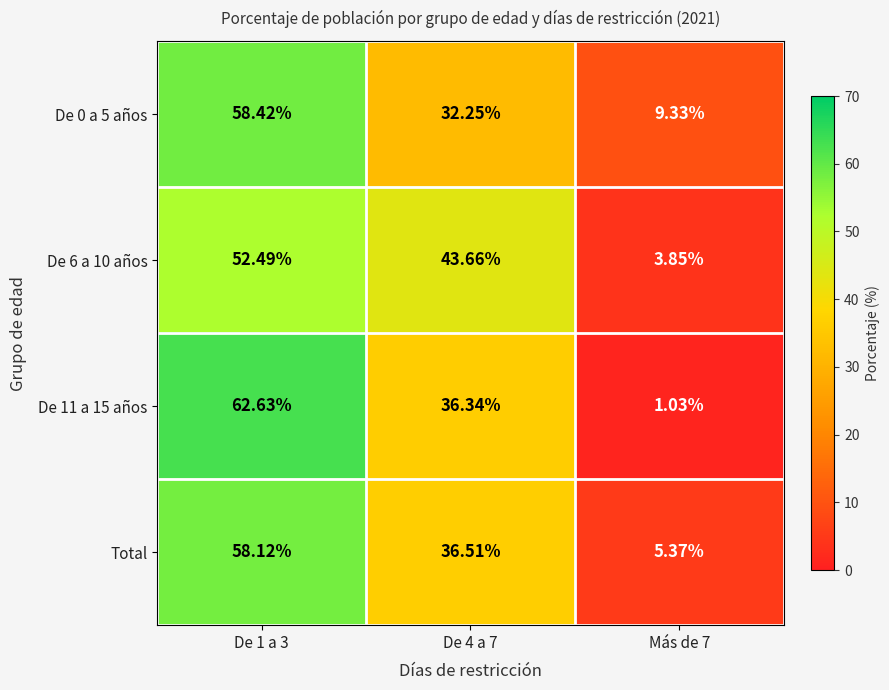

At how many categories does at least one series exceed 26?

2